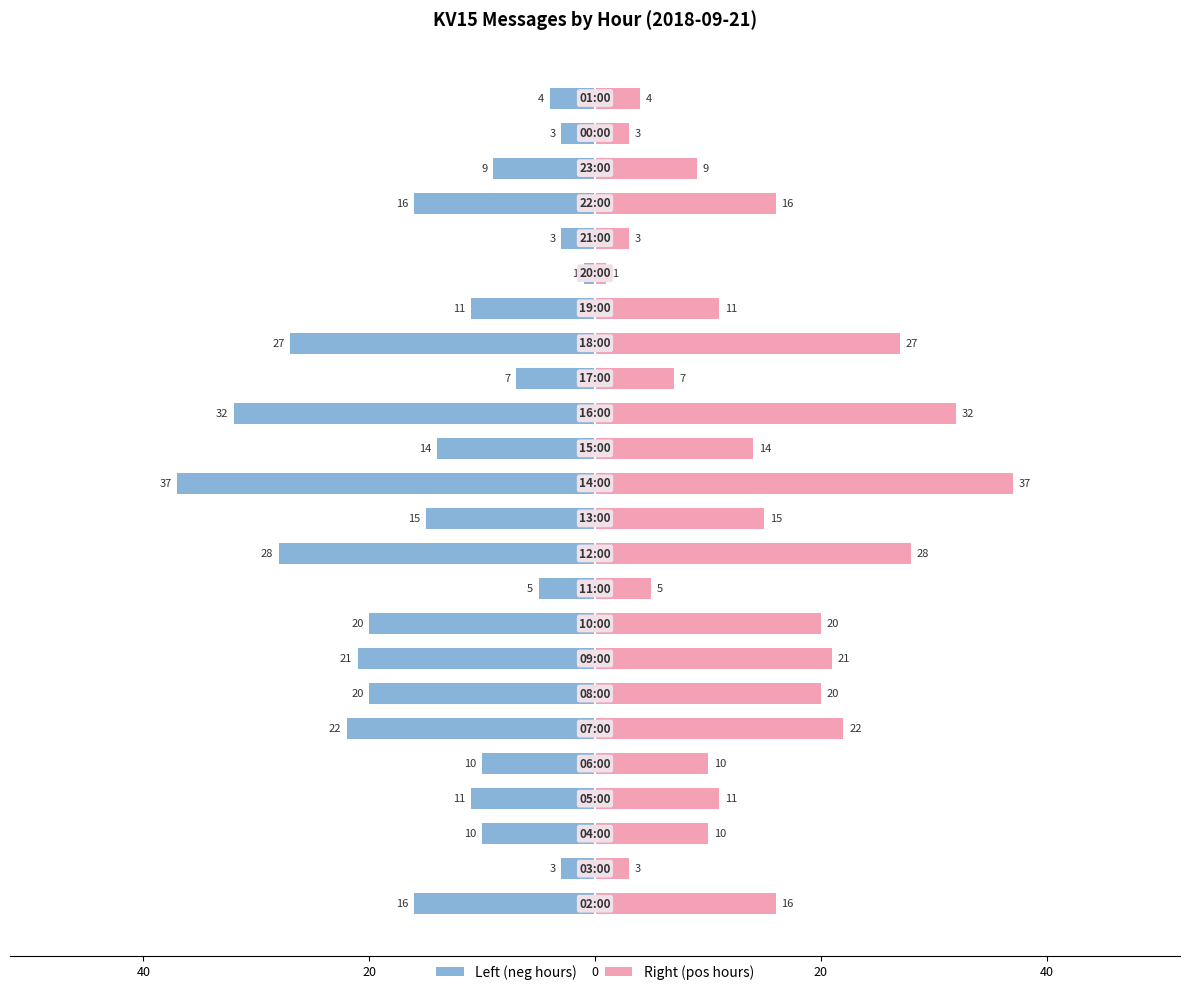

What is the lowest value of the Left (neg hours) series?

-37